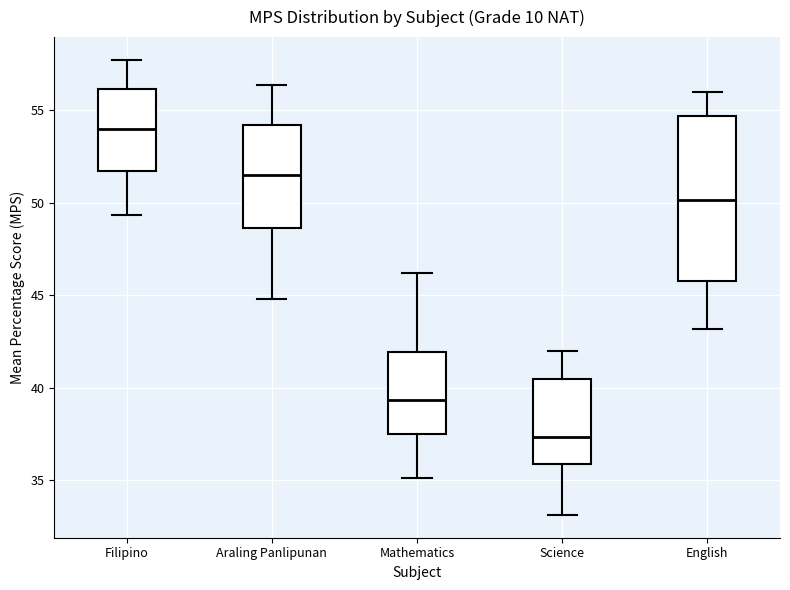

Reading left to right, read every box against the y-axis: the position of its median line, the range the box covers, and the ends of its whiskers. The values are not printed on the chart, so give them approximately, as read against the axis.

Filipino: median 54.0, box 51.5 to 56.0, whiskers 49.5 to 57.5
Araling Panlipunan: median 51.5, box 48.5 to 54.0, whiskers 45.0 to 56.5
Mathematics: median 39.5, box 37.5 to 42.0, whiskers 35.0 to 46.0
Science: median 37.5, box 36.0 to 40.5, whiskers 33.0 to 42.0
English: median 50.0, box 46.0 to 54.5, whiskers 43.0 to 56.0